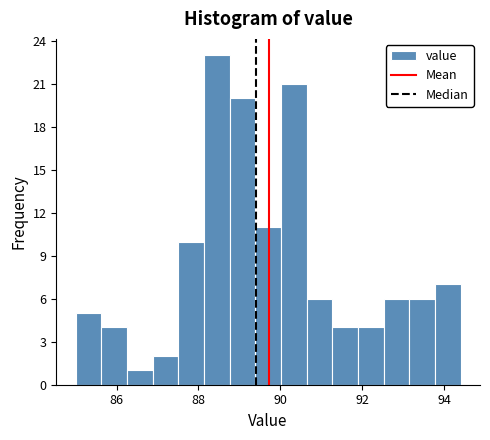

Around what value on the x-axis is the tallest bar? Give the approximate position of its centre, as read against the axis.

88.4